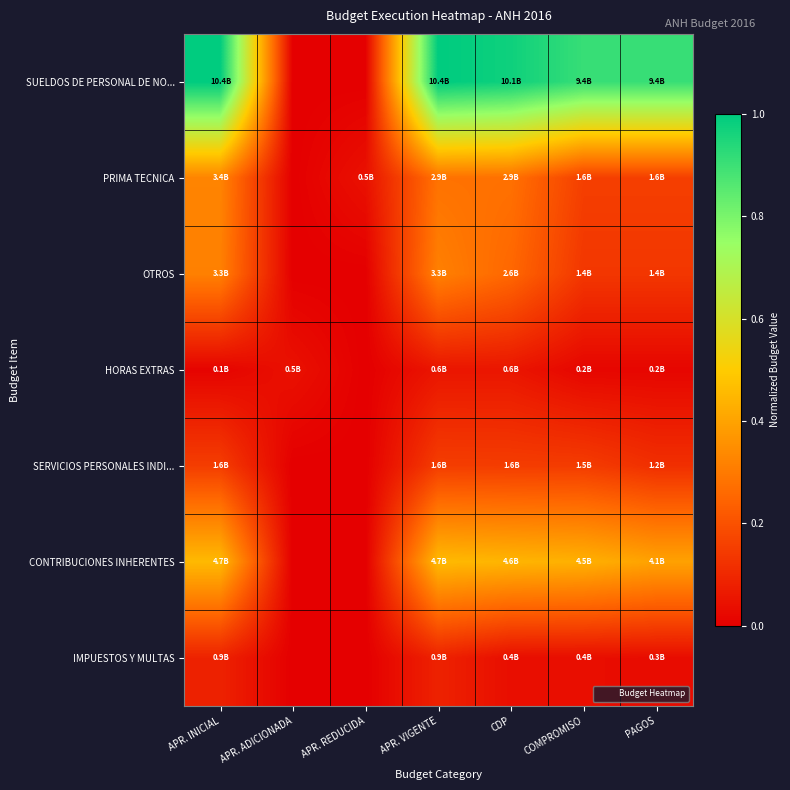

Reading right to left, list all the values displayed in this chart.

SUELDOS DE PERSONAL DE NO...: PAGOS=0.9	COMPROMISO=0.9	CDP=1.0	APR. VIGENTE=1.0	APR. REDUCIDA=0.0	APR. ADICIONADA=0.0	APR. INICIAL=1.0
PRIMA TECNICA: PAGOS=0.2	COMPROMISO=0.2	CDP=0.3	APR. VIGENTE=0.3	APR. REDUCIDA=0.0	APR. ADICIONADA=0.0	APR. INICIAL=0.3
OTROS: PAGOS=0.1	COMPROMISO=0.1	CDP=0.3	APR. VIGENTE=0.3	APR. REDUCIDA=0.0	APR. ADICIONADA=0.0	APR. INICIAL=0.3
HORAS EXTRAS: PAGOS=0.0	COMPROMISO=0.0	CDP=0.1	APR. VIGENTE=0.1	APR. REDUCIDA=0.0	APR. ADICIONADA=0.0	APR. INICIAL=0.0
SERVICIOS PERSONALES INDI...: PAGOS=0.1	COMPROMISO=0.1	CDP=0.2	APR. VIGENTE=0.2	APR. REDUCIDA=0.0	APR. ADICIONADA=0.0	APR. INICIAL=0.2
CONTRIBUCIONES INHERENTES: PAGOS=0.4	COMPROMISO=0.4	CDP=0.4	APR. VIGENTE=0.5	APR. REDUCIDA=0.0	APR. ADICIONADA=0.0	APR. INICIAL=0.5
IMPUESTOS Y MULTAS: PAGOS=0.0	COMPROMISO=0.0	CDP=0.0	APR. VIGENTE=0.1	APR. REDUCIDA=0.0	APR. ADICIONADA=0.0	APR. INICIAL=0.1